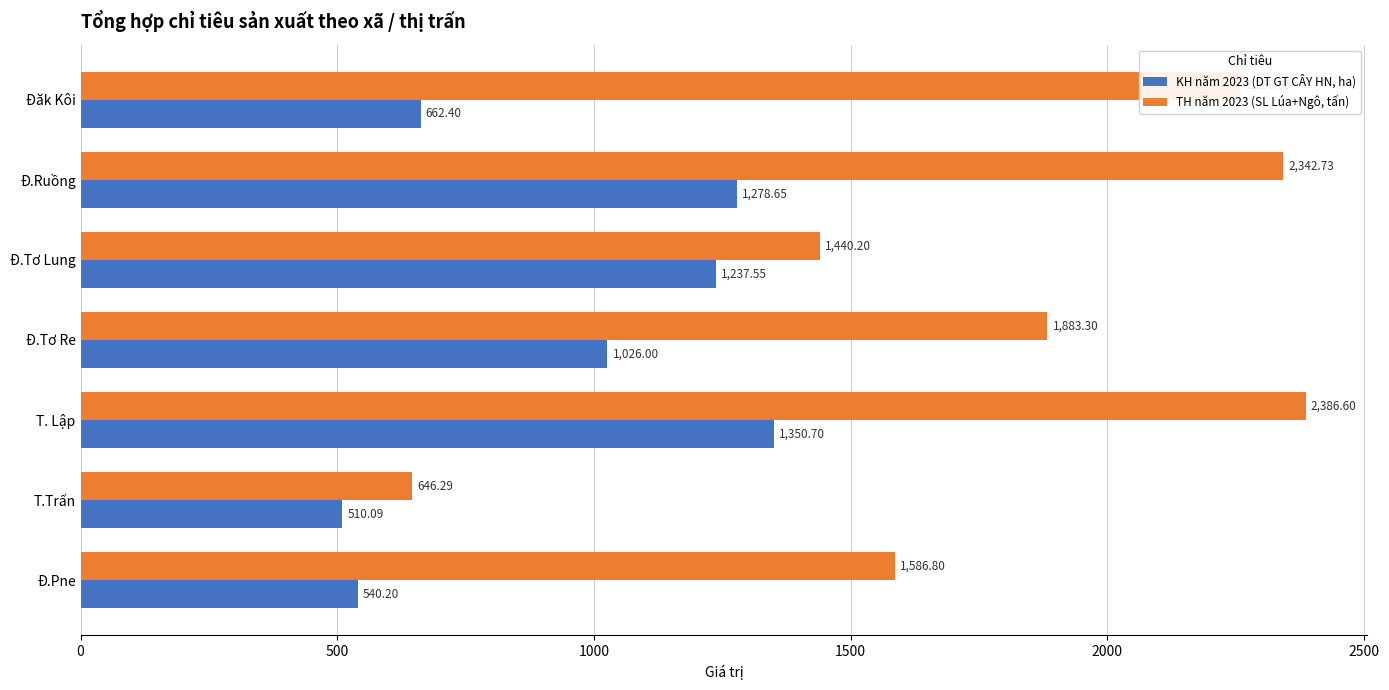

What is the sum of all TH năm 2023 (SL Lúa+Ngô, tấn) values?

12544.9